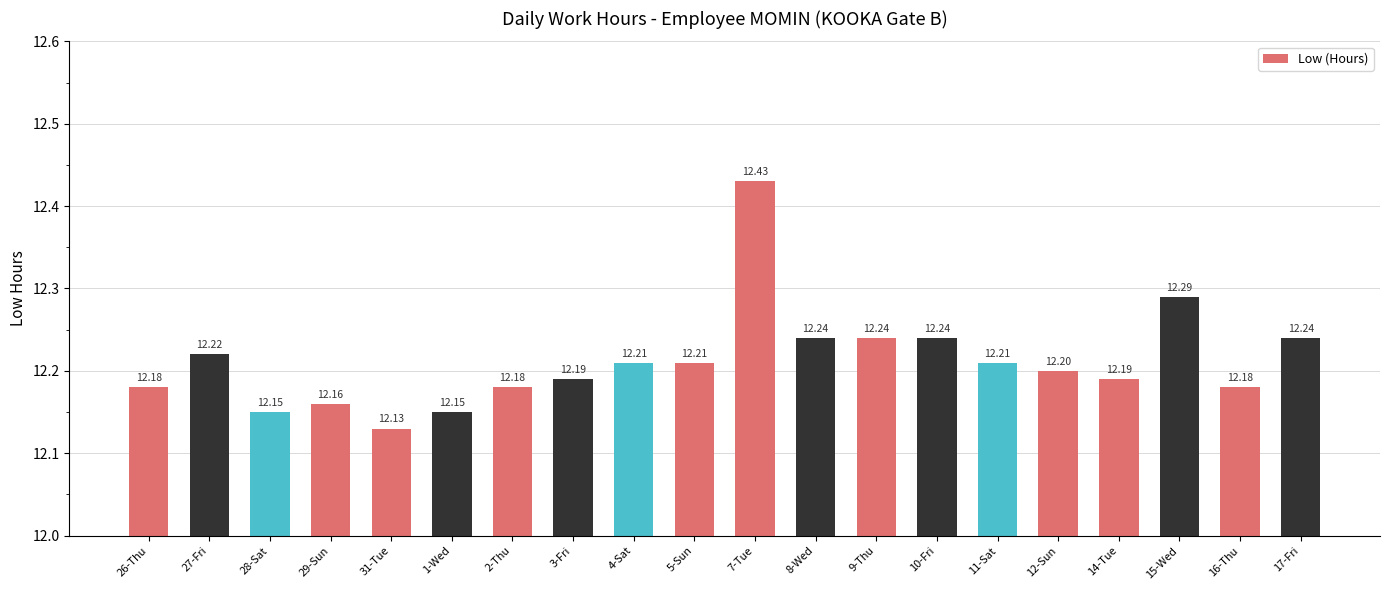

Reading left to right, list all the values displayed in this chart.

26-Thu=12.2	27-Fri=12.2	28-Sat=12.2	29-Sun=12.2	31-Tue=12.1	1-Wed=12.2	2-Thu=12.2	3-Fri=12.2	4-Sat=12.2	5-Sun=12.2	7-Tue=12.4	8-Wed=12.2	9-Thu=12.2	10-Fri=12.2	11-Sat=12.2	12-Sun=12.2	14-Tue=12.2	15-Wed=12.3	16-Thu=12.2	17-Fri=12.2